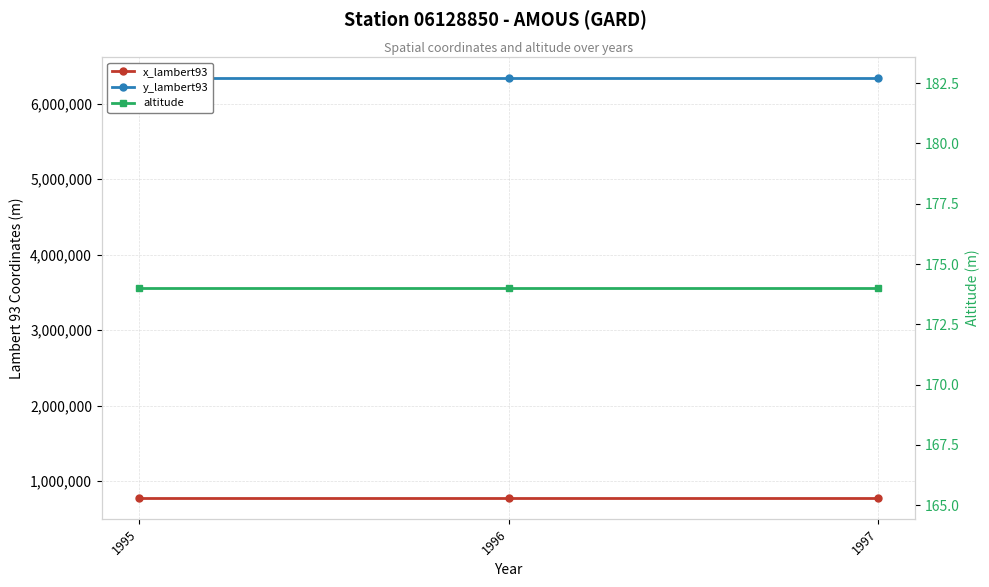

What is the sum of all y_lambert93 values?

19001127